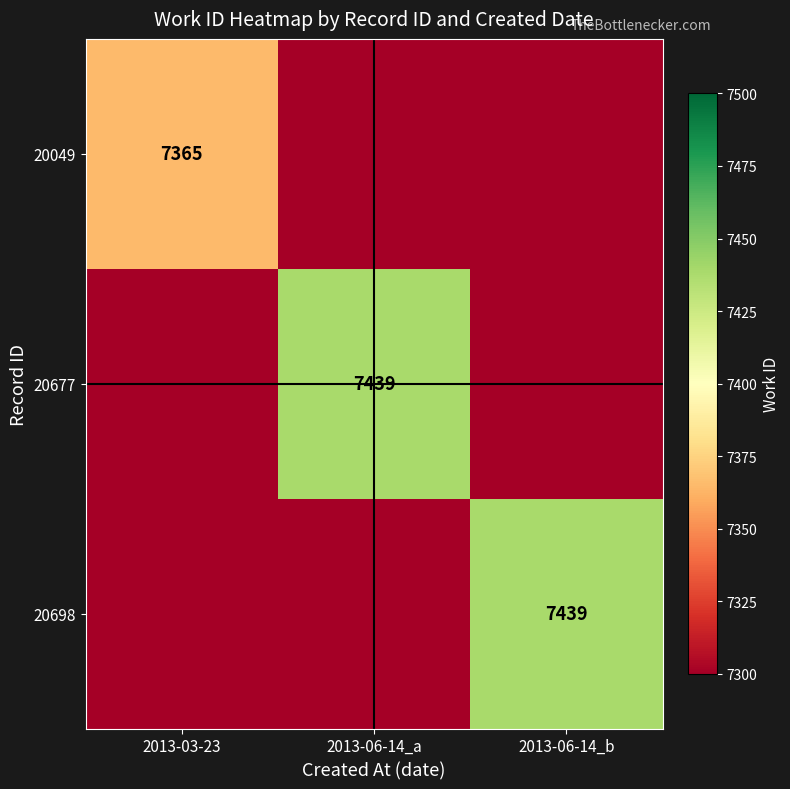

The 20698 series shows 4604 at 2013-06-14_b. True or false?

False